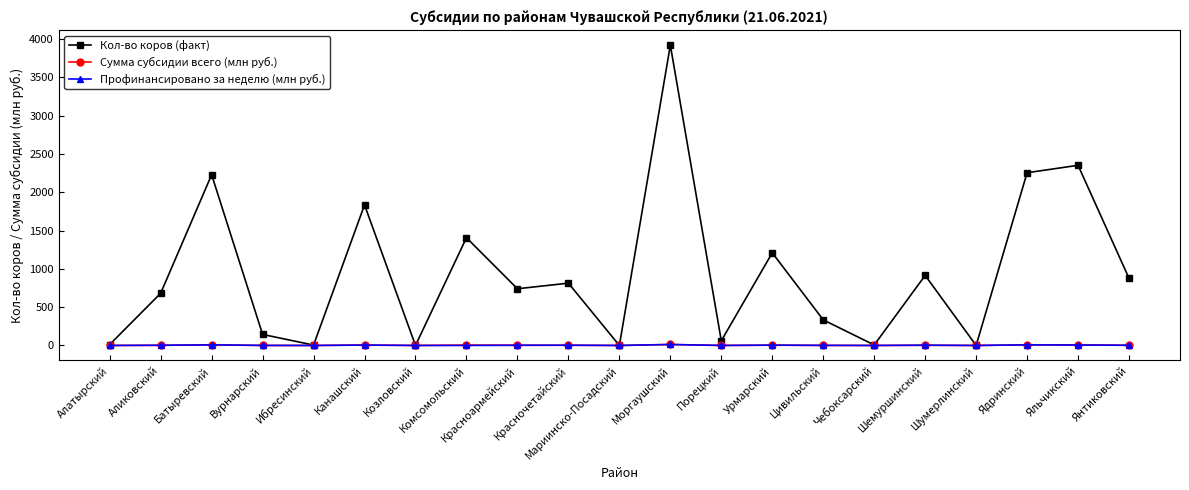

At how many categories does at least one series exceed 2101?

4